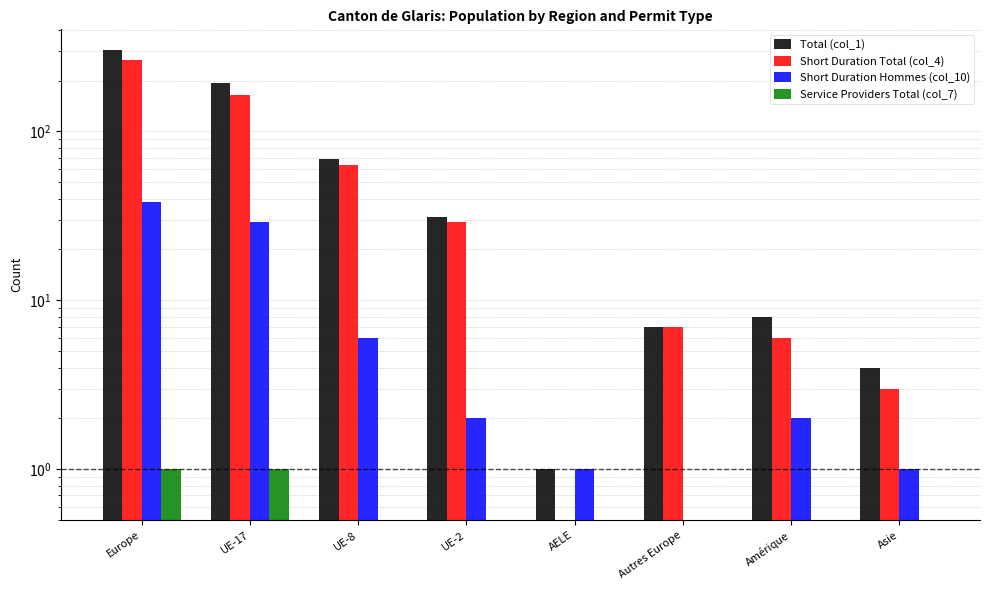

What is the value of the Total (col_1) bar at the 5th from the left?

1